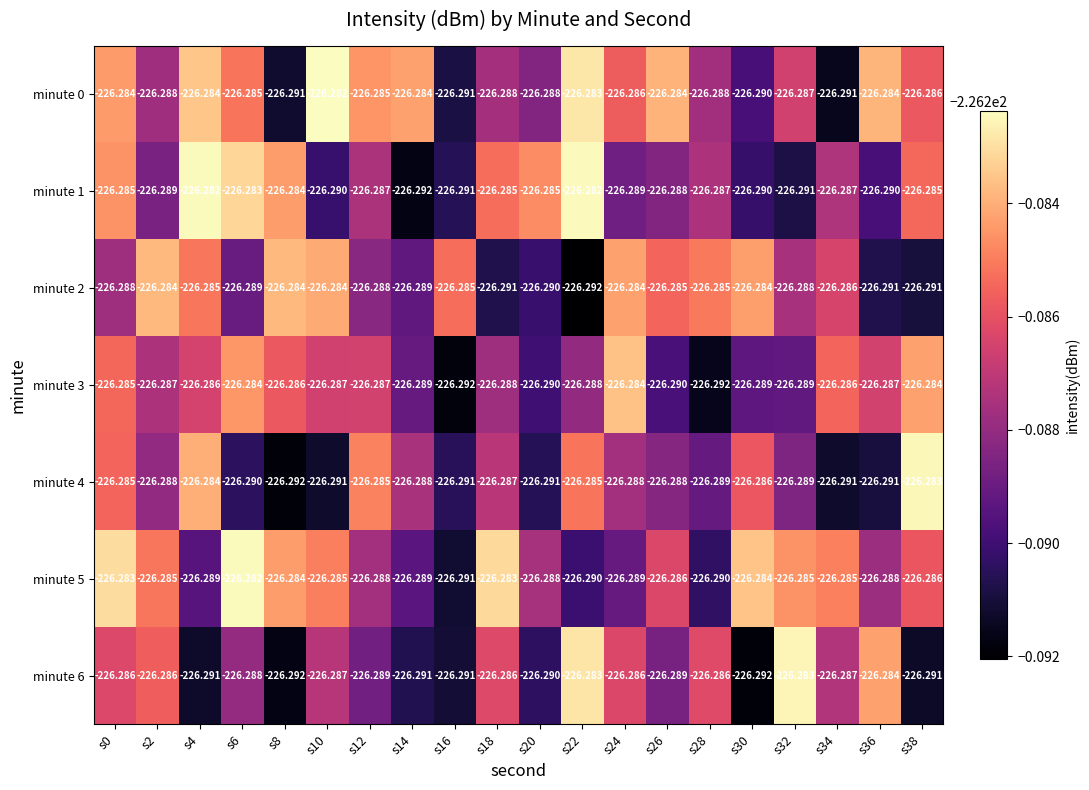

Is the value of minute 6 at s20 greater than the value of minute 5 at s12?

No